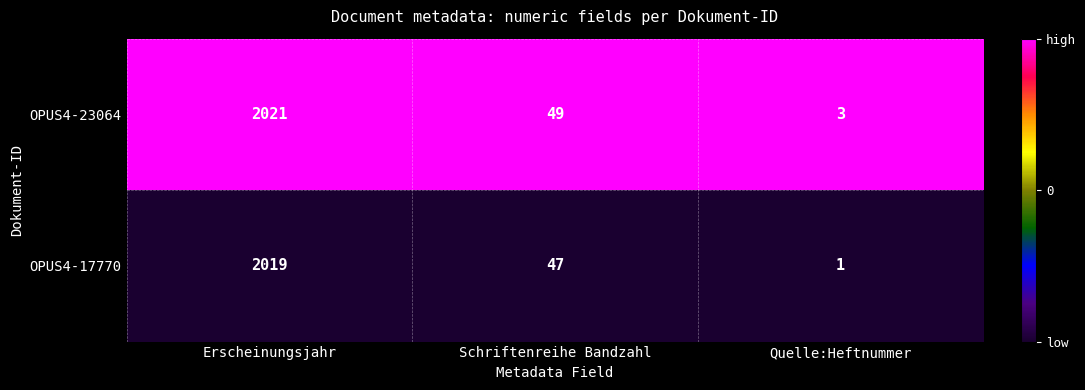

Which series has the largest total across all categories?

OPUS4-23064